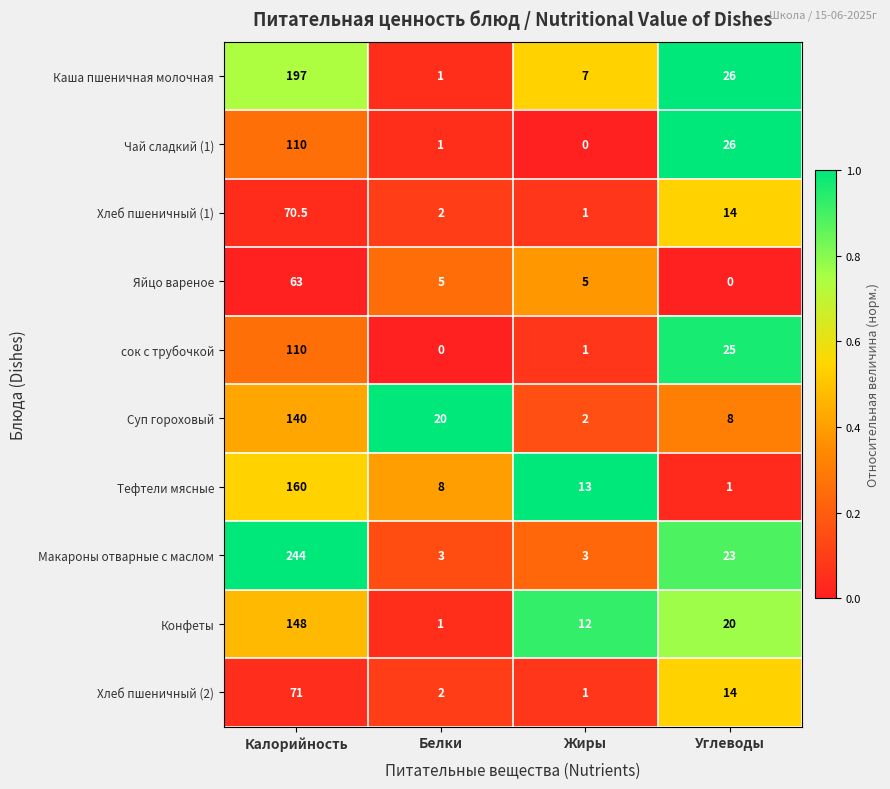

What is the sum of the Суп гороховый values at Калорийность and Жиры?

142.0